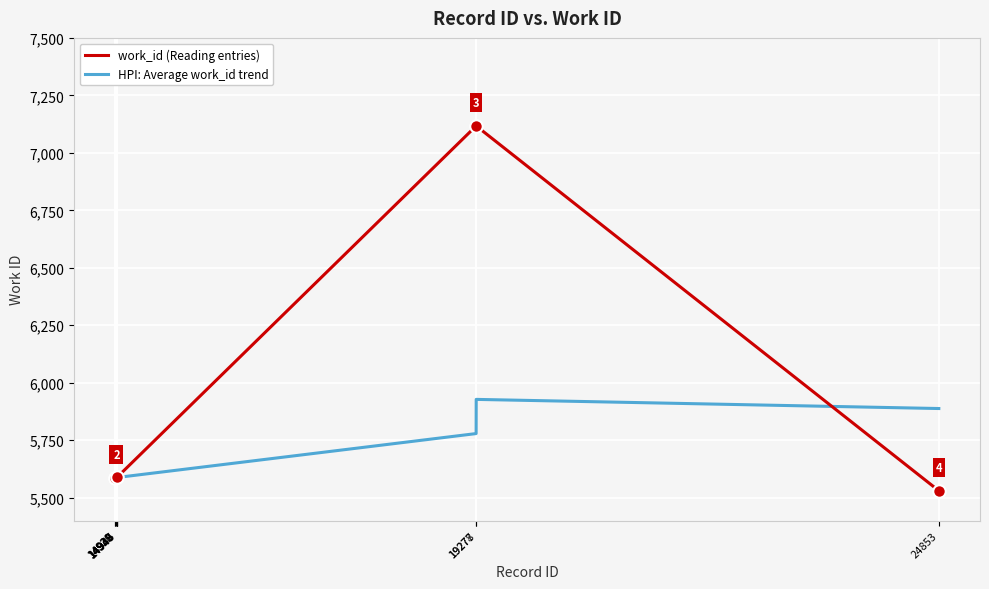

What is the minimum value shown in the chart?

5530.0